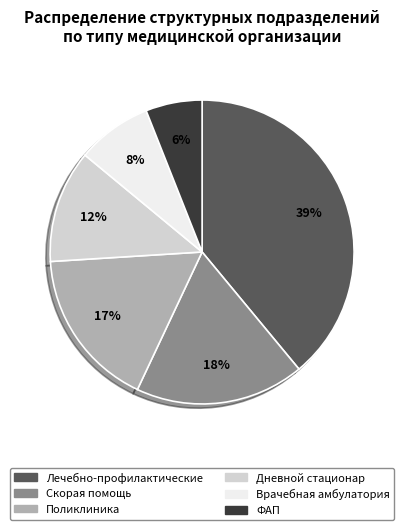

Is it true that Дневной стационар is 5% of the pie?

False